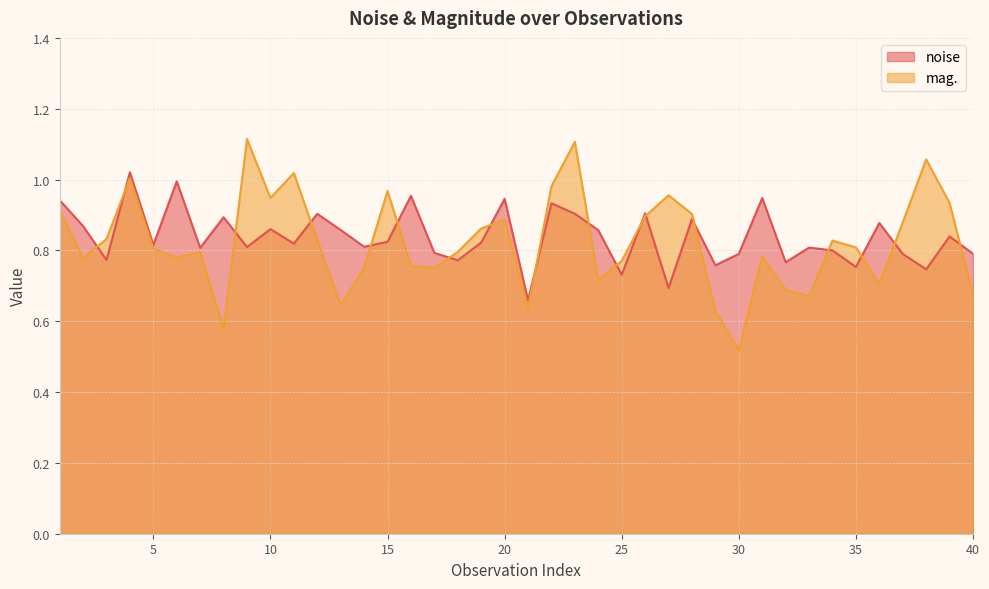

Which series has the largest total across all categories?

noise